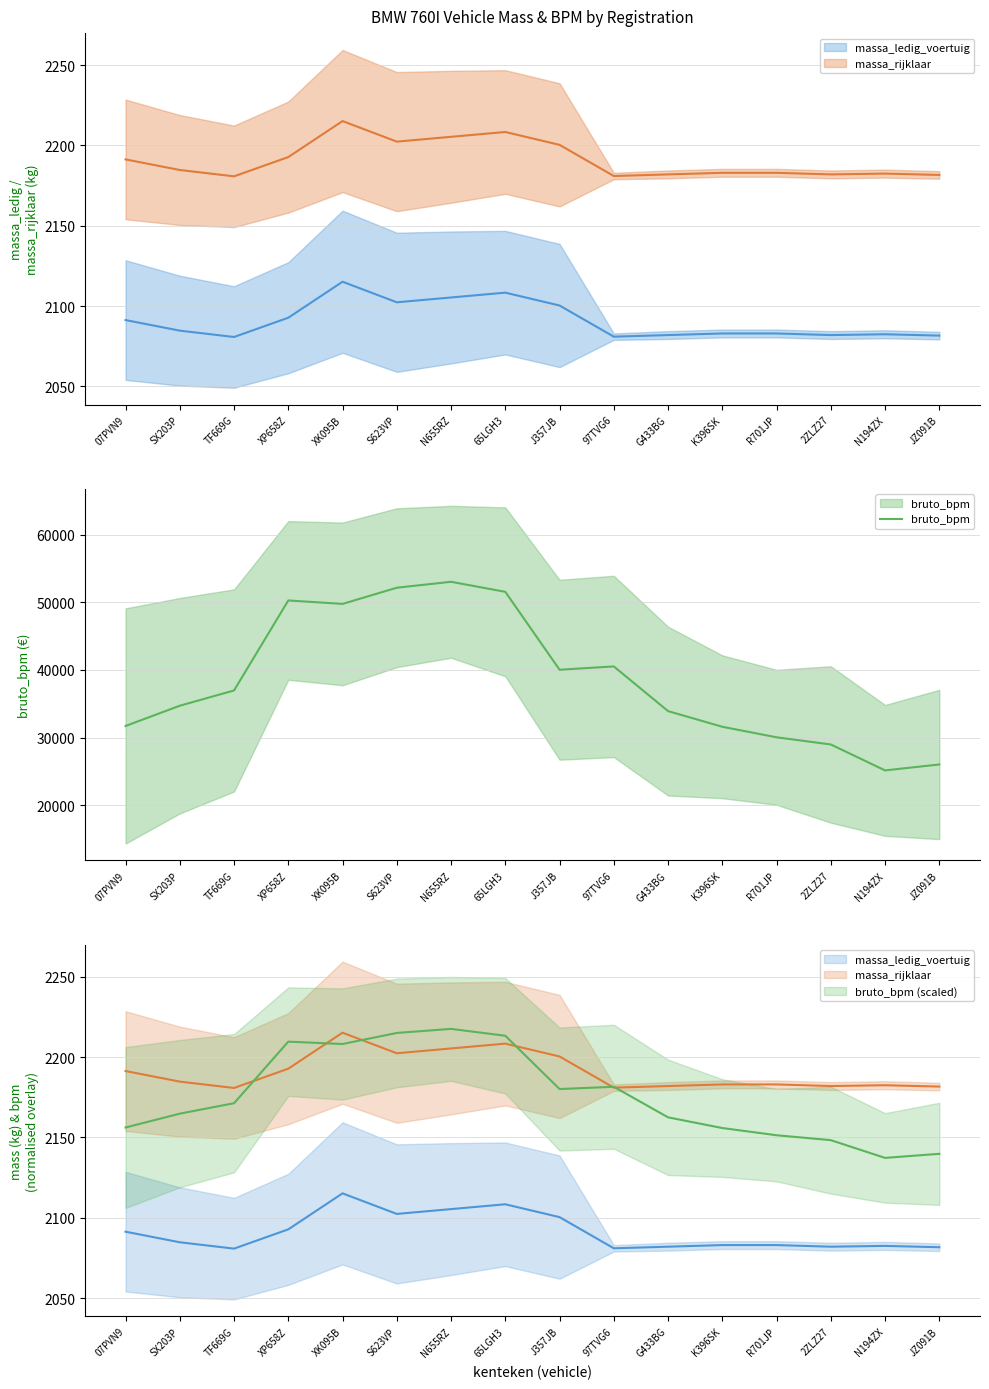

Does the chart have visible grid lines?

Yes